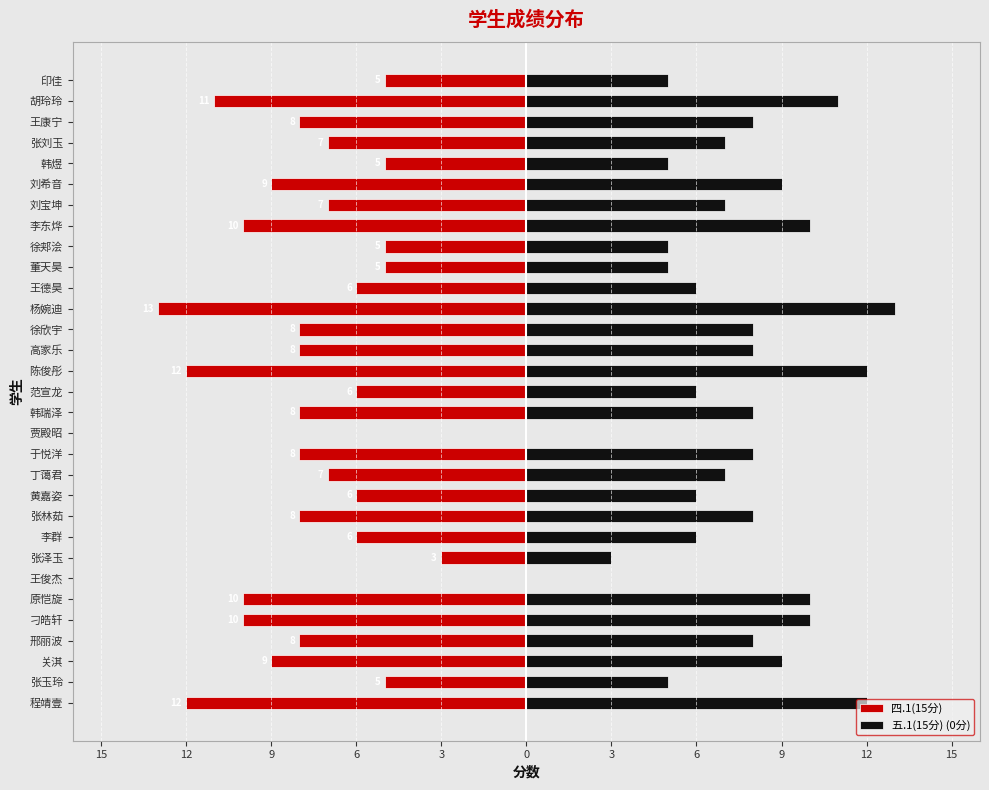

List the series in order of their overall mean, highest first.

五.1(15分) (0分), 四.1(15分)